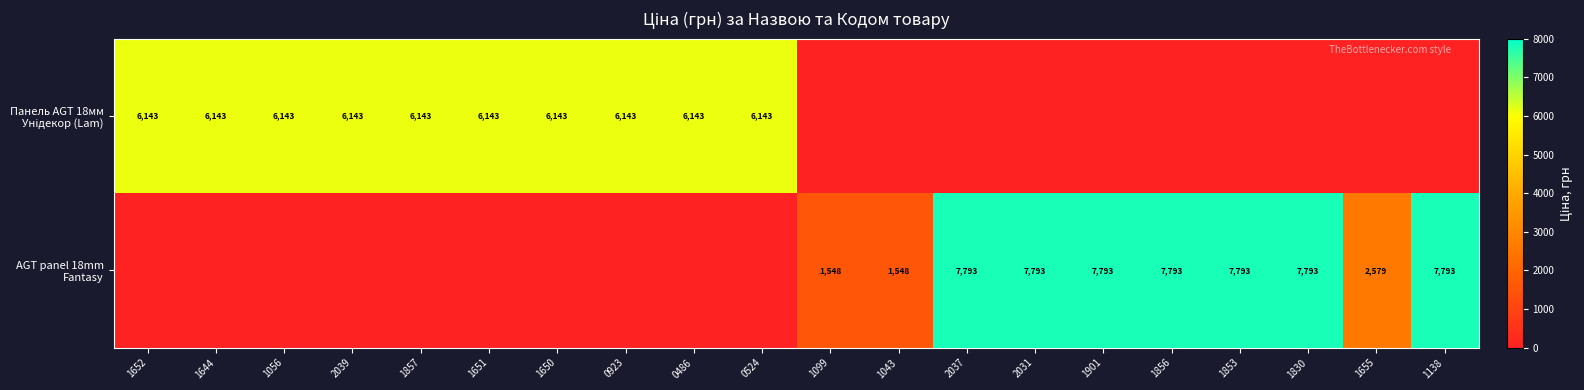

Is it true that Панель AGT 18мм Унідекор (Lam) equals -3226.5 at 1043?

False